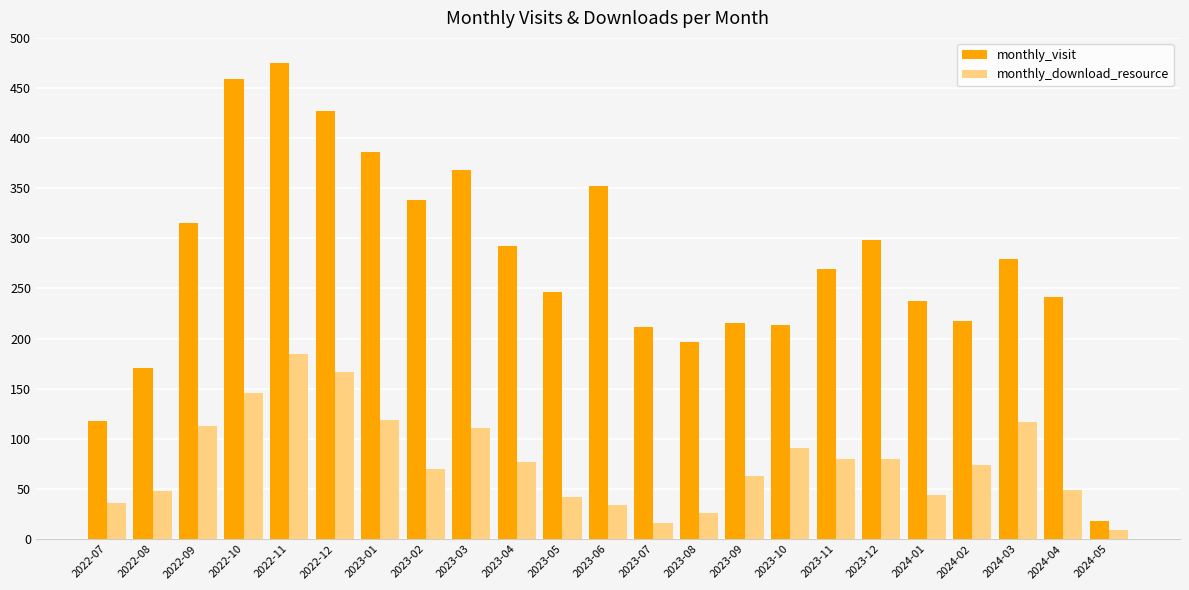

How many categories are shown in the chart?

23